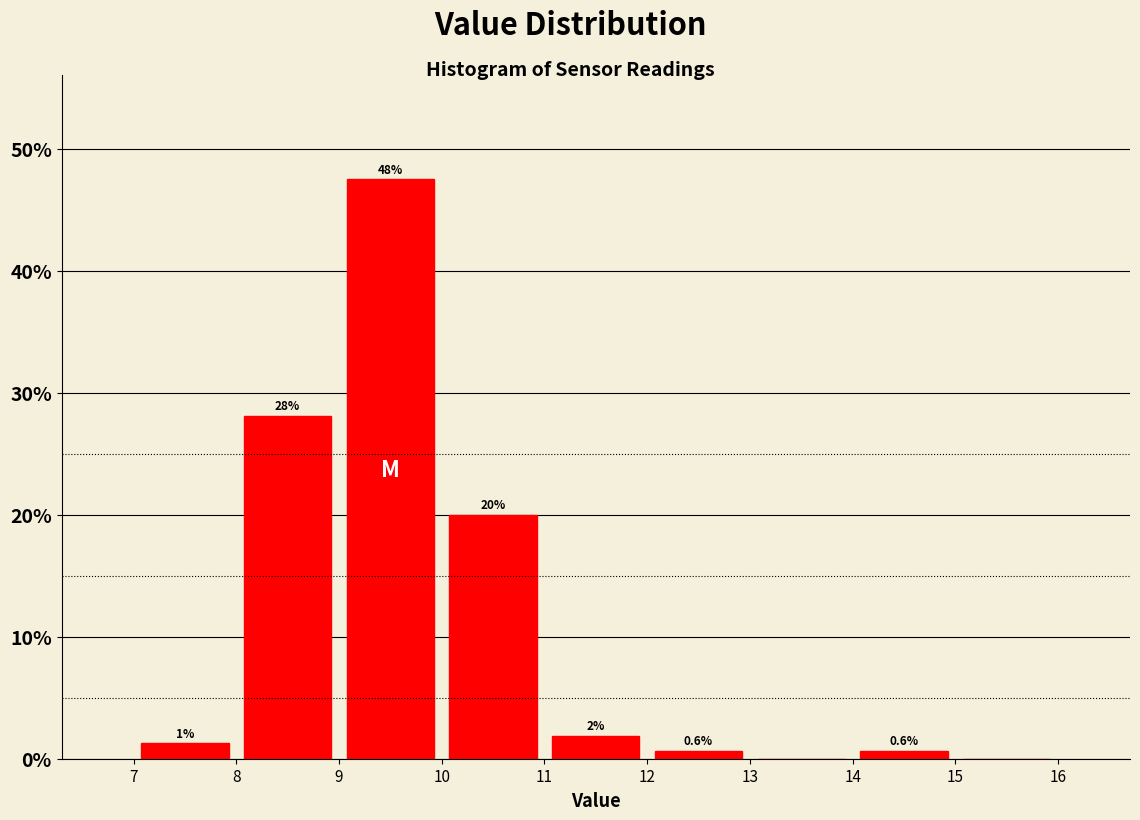

Which range on the x-axis has the tallest bar?

9 to 10